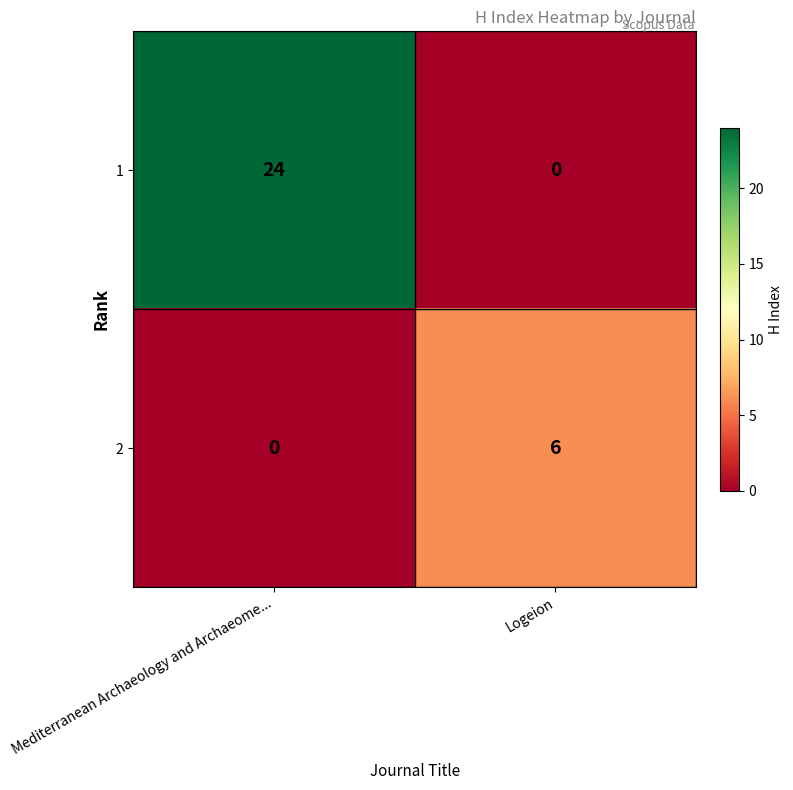

Rank the series at Logeion from highest to lowest value.

2, 1